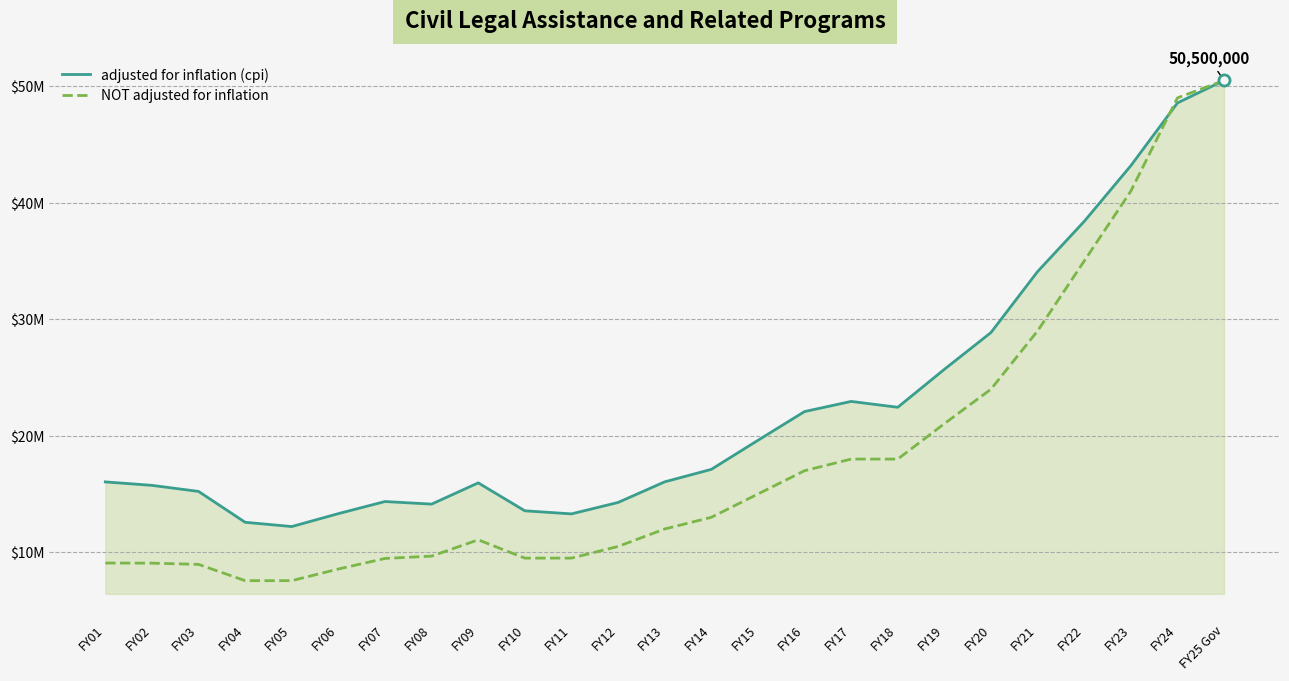

Which series has the largest range (max minus min)?

NOT adjusted for inflation